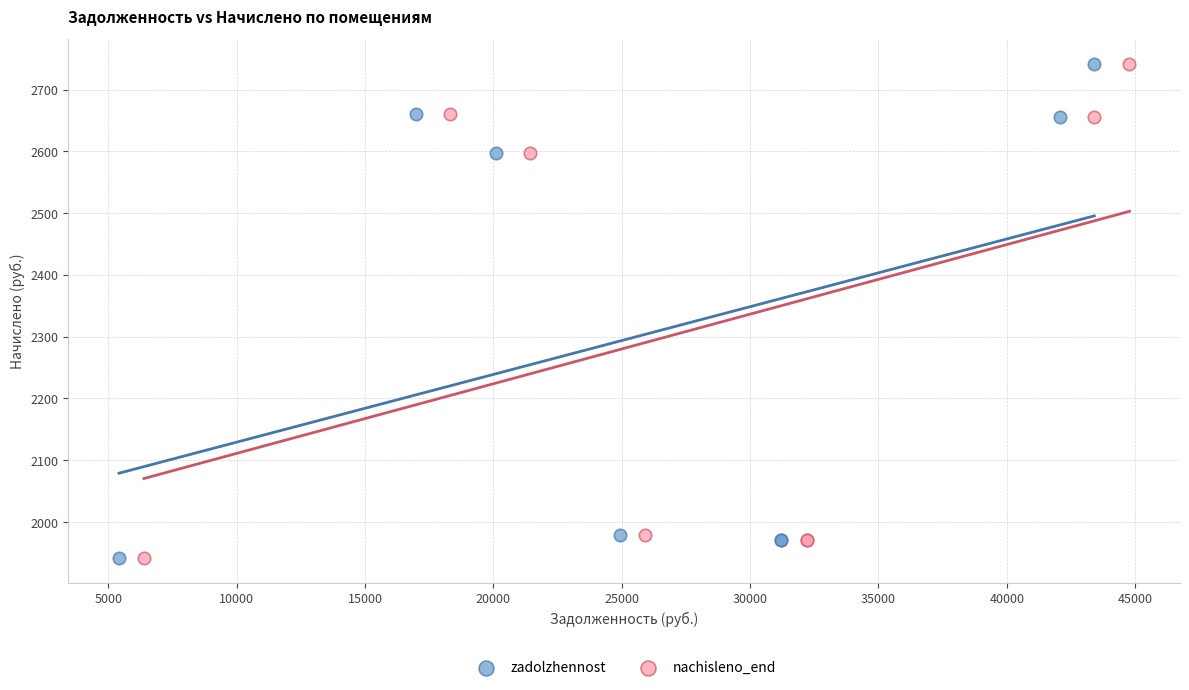

What are all the series names shown in the legend?

zadolzhennost, nachisleno_end